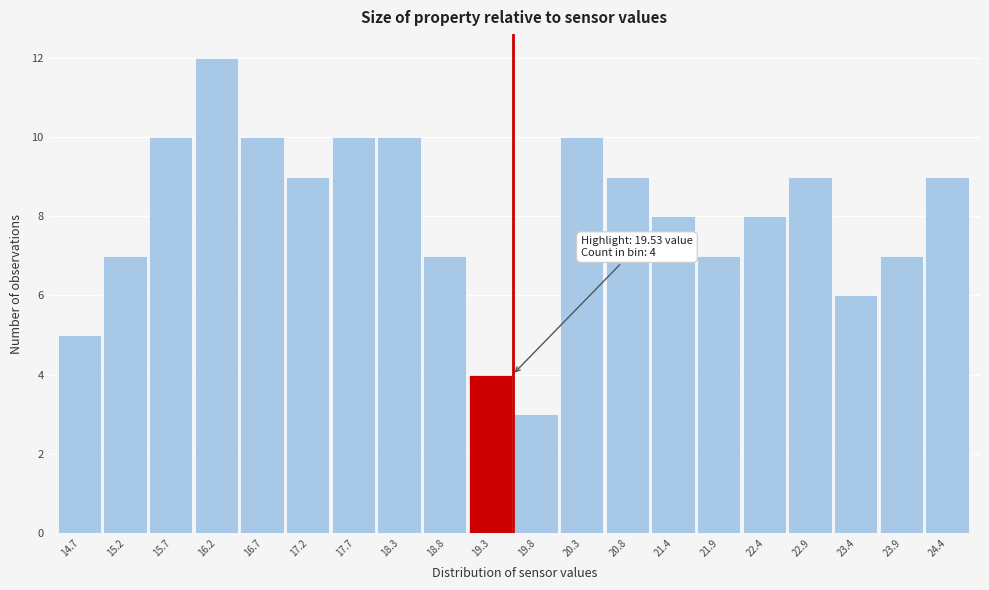

Over which range of the x-axis is the bar tallest?

15.9 to 16.5